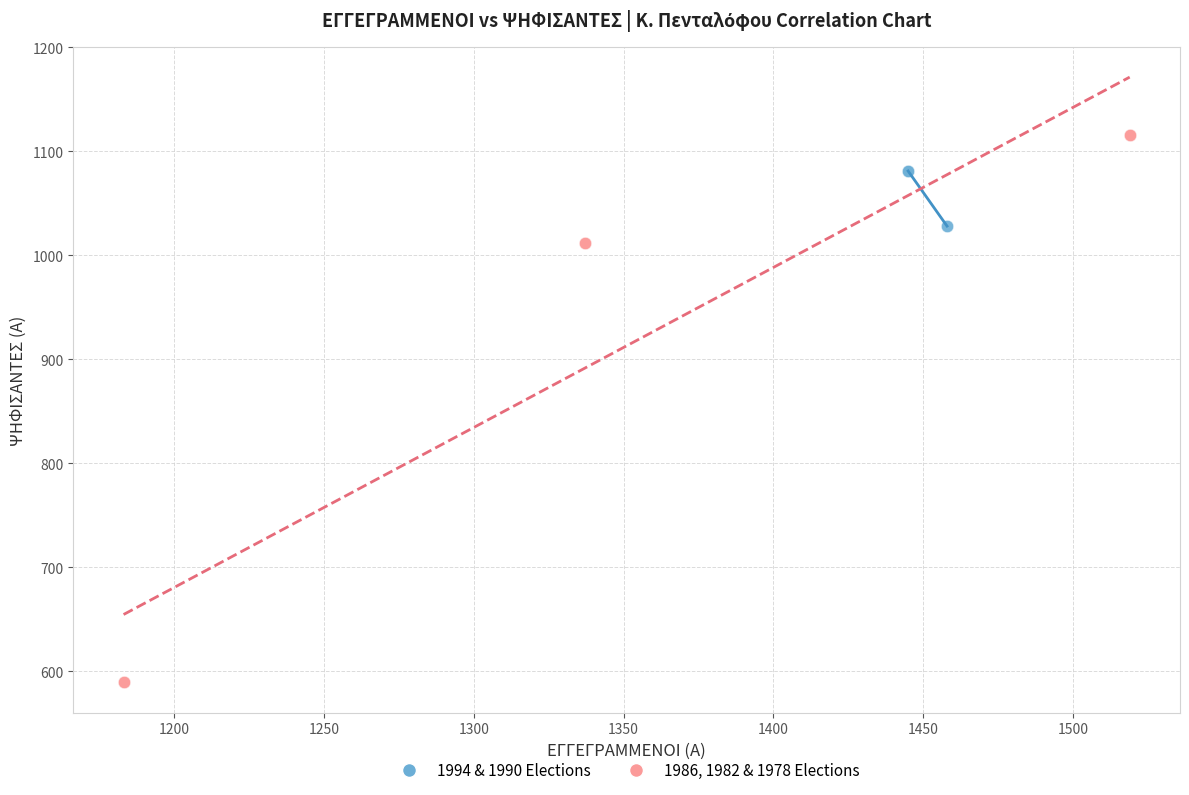

Which series has the largest Y range (max minus min)?

1986, 1982 & 1978 Elections